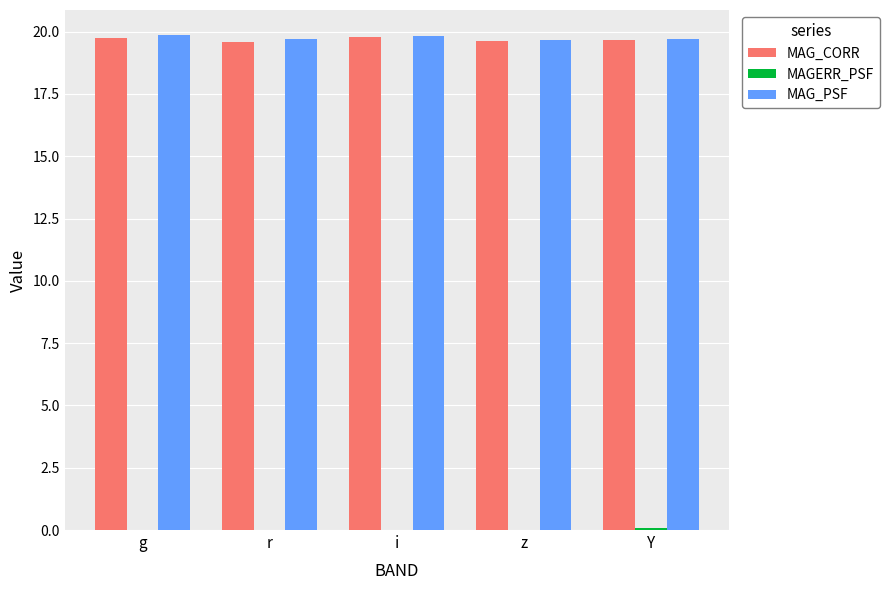

True or false: MAG_PSF has a value of 30.4 at z.

False